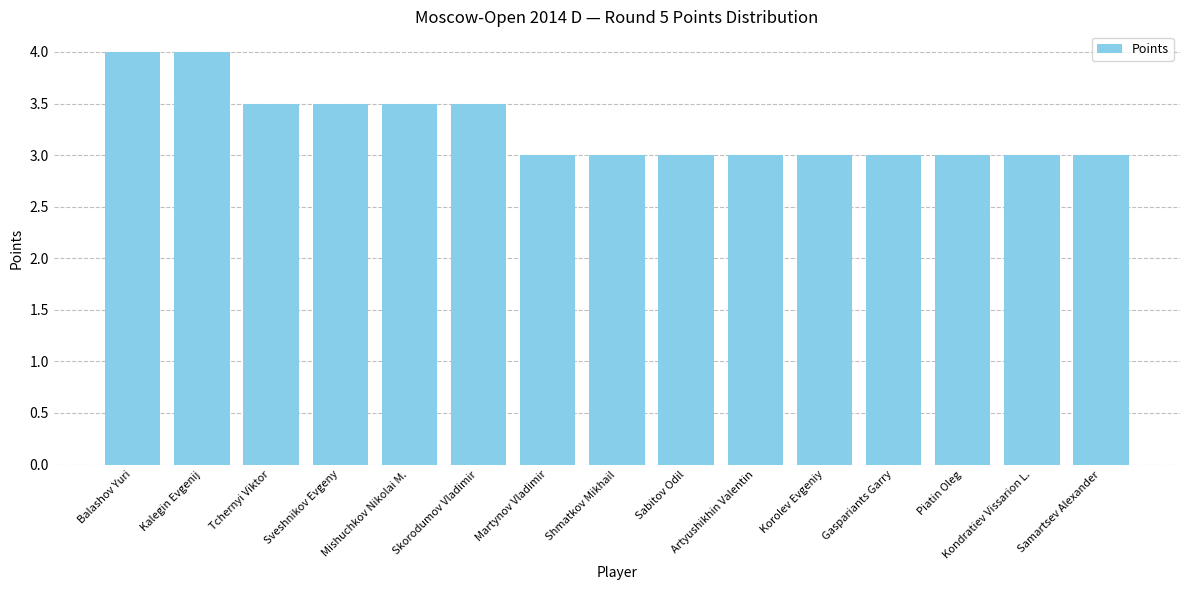

What is the change in value from Kalegin Evgenij to Kondratiev Vissarion L.?

-1.0